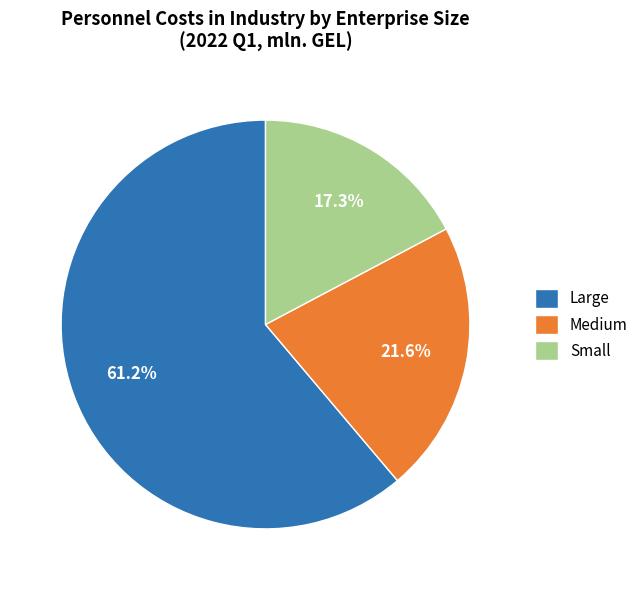

How many segments does this pie chart have?

3